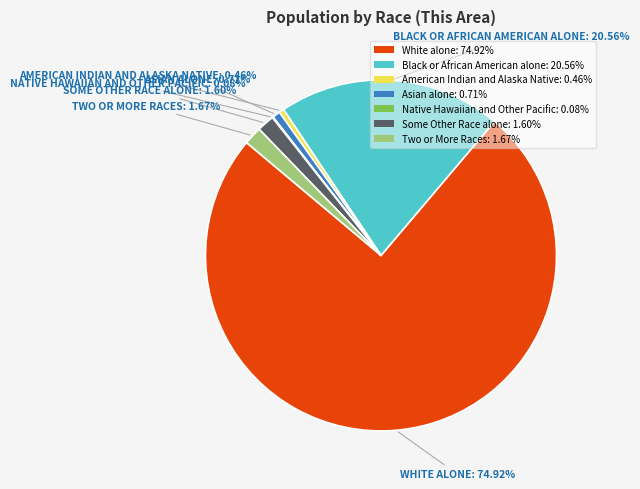

Which slice is the largest?

White alone